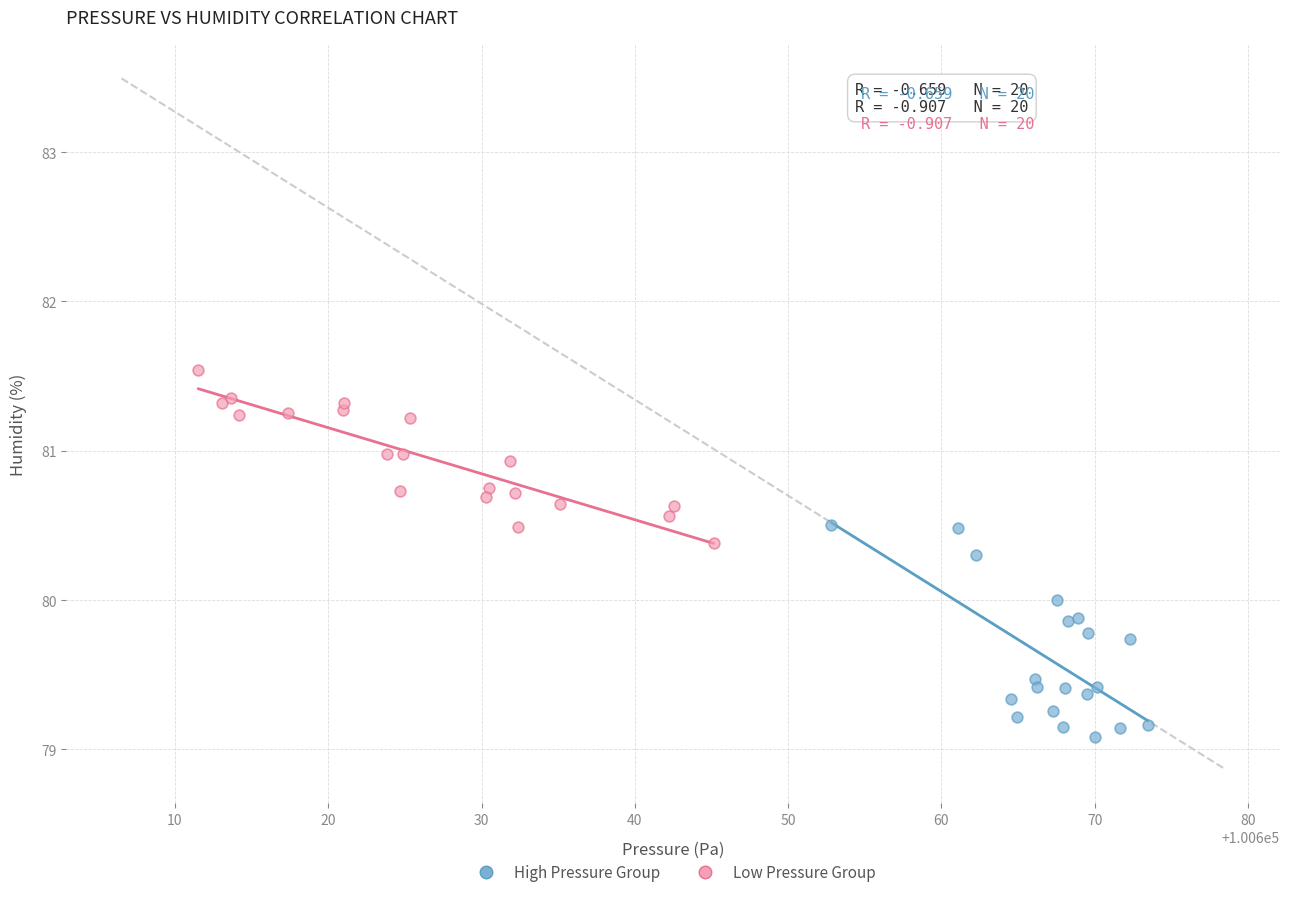

Which series reaches the maximum Y coordinate?

Low Pressure Group